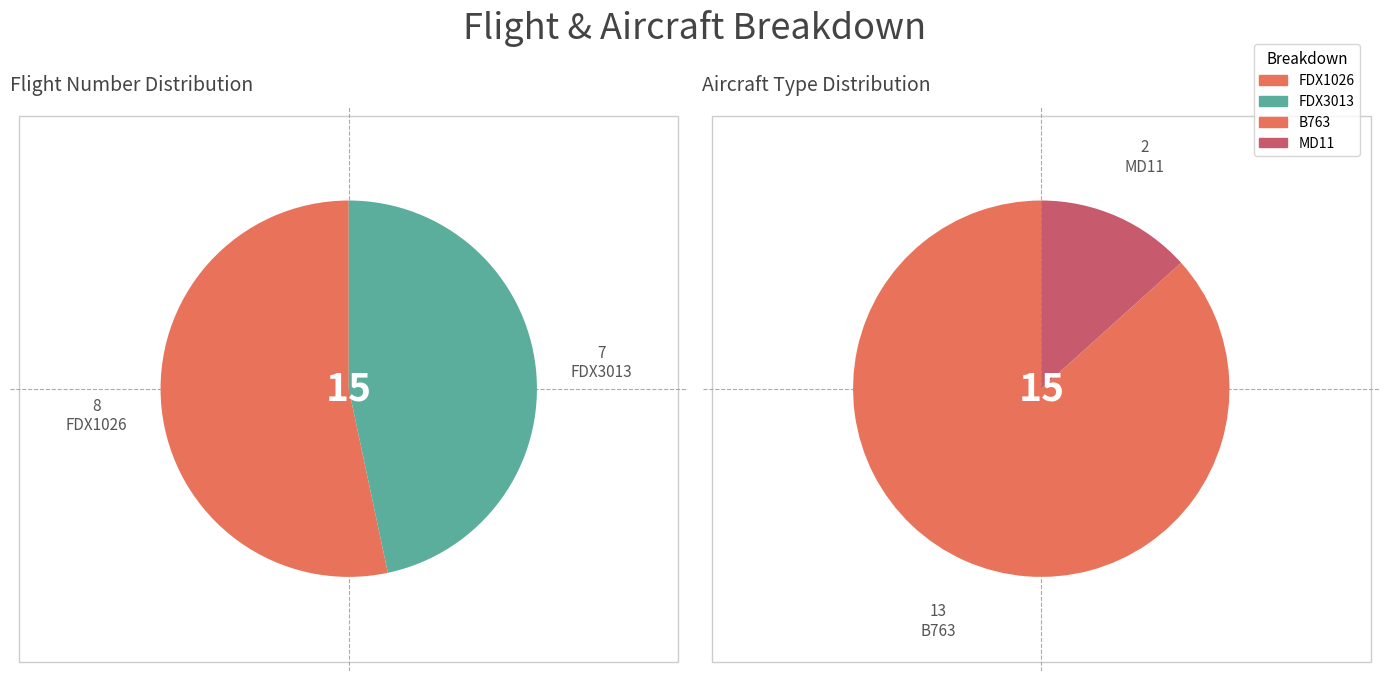

To the nearest percent, what percentage of the pie is FDX3013?

47%